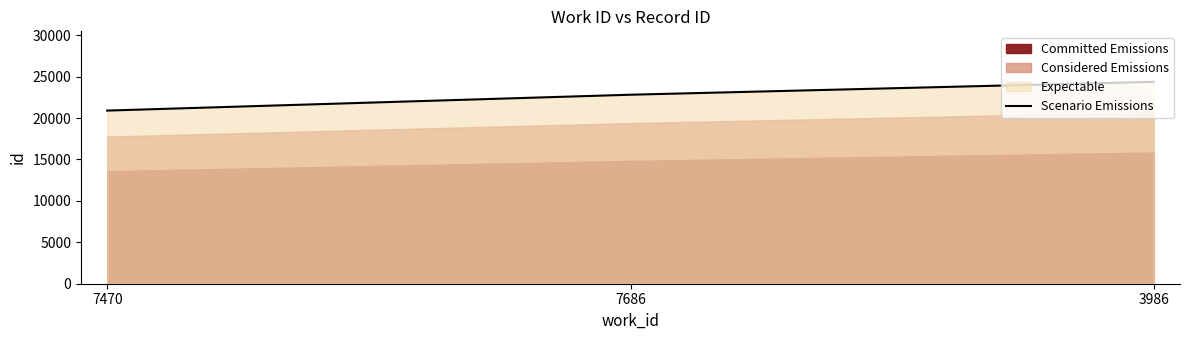

Approximately how many times larger is the value at 7686 compared to 3986?

0.9